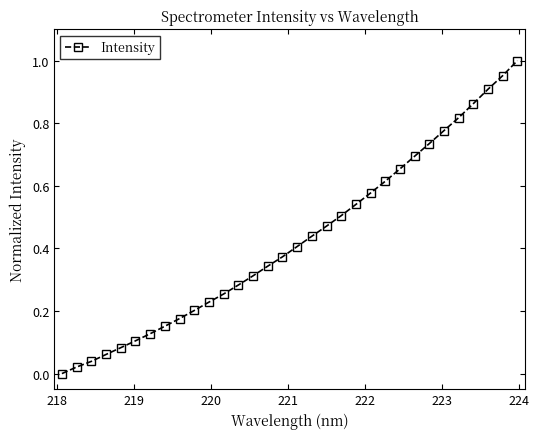

What is the greatest value displayed?

1.0